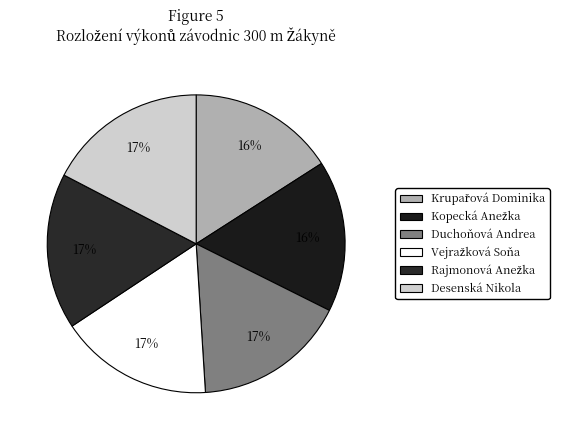

Rank the categories by value from highest to lowest.

Desenská Nikola, Rajmonová Anežka, Vejražková Soňa, Duchoňová Andrea, Kopecká Anežka, Krupařová Dominika